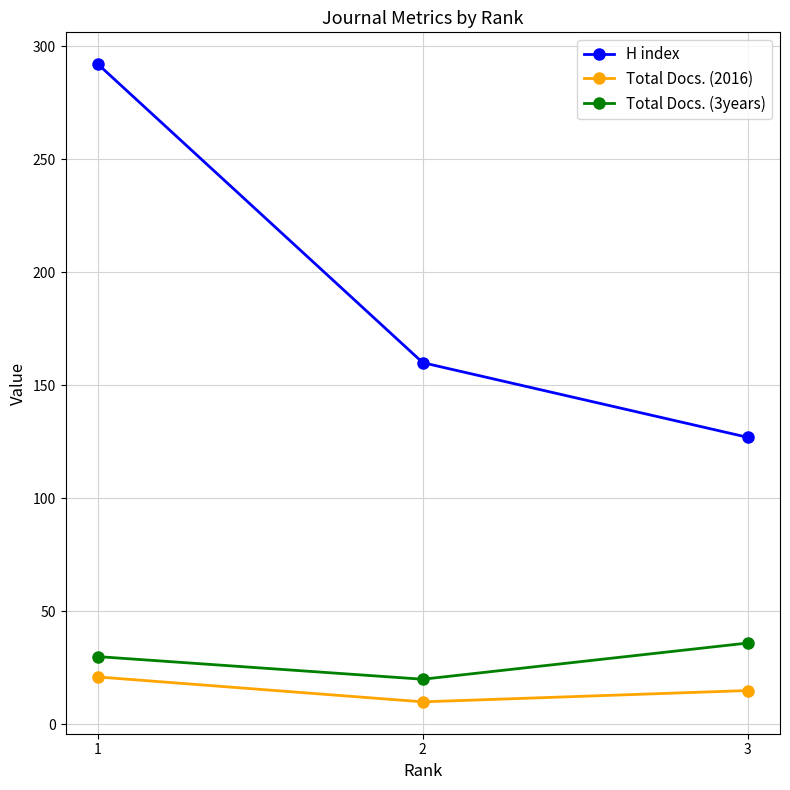

What is the value of the Total Docs. (3years) point at the 3rd from the left?

36